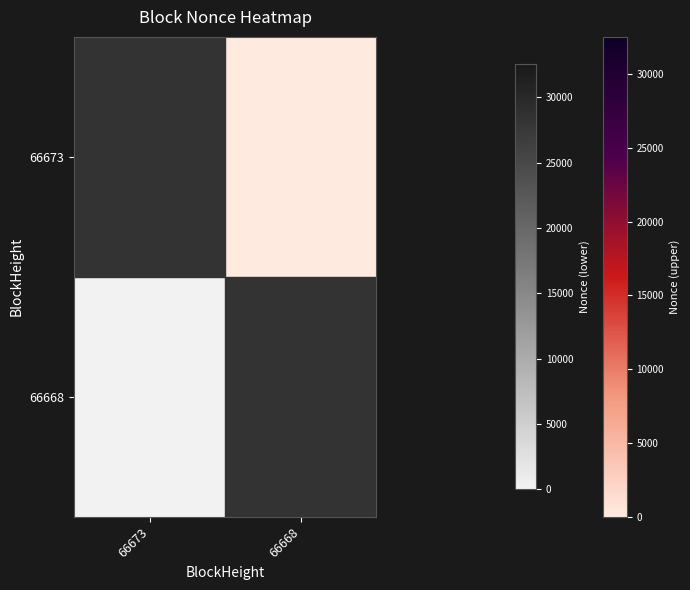

Read the 66668 value at 66668, to the nearest 10.

32530